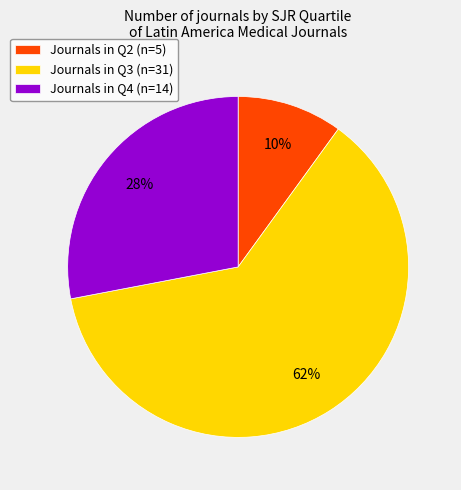

How many segments does this pie chart have?

3